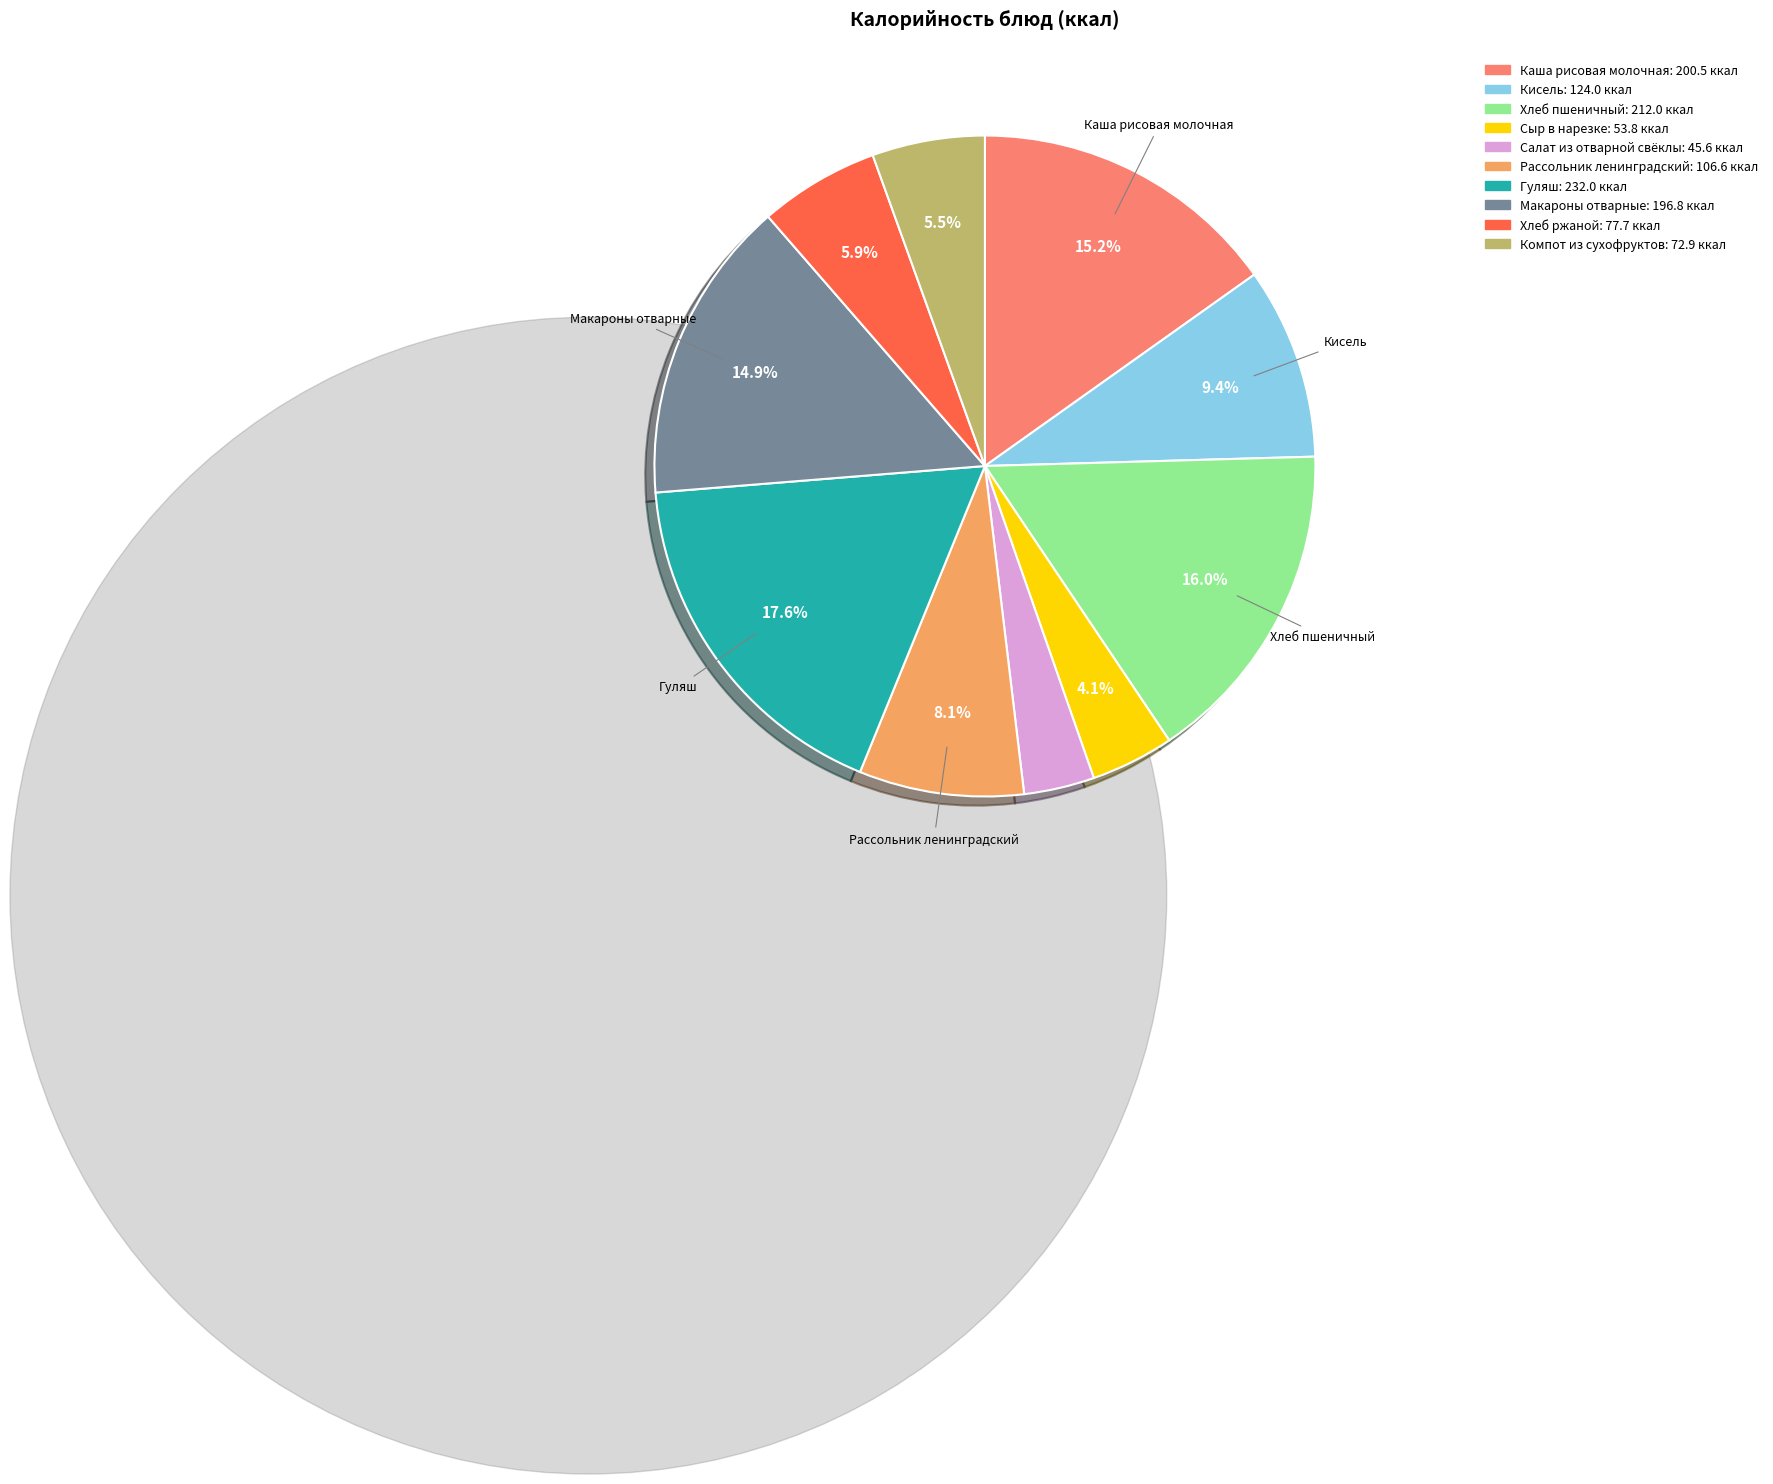

Which slice is the largest?

Гуляш